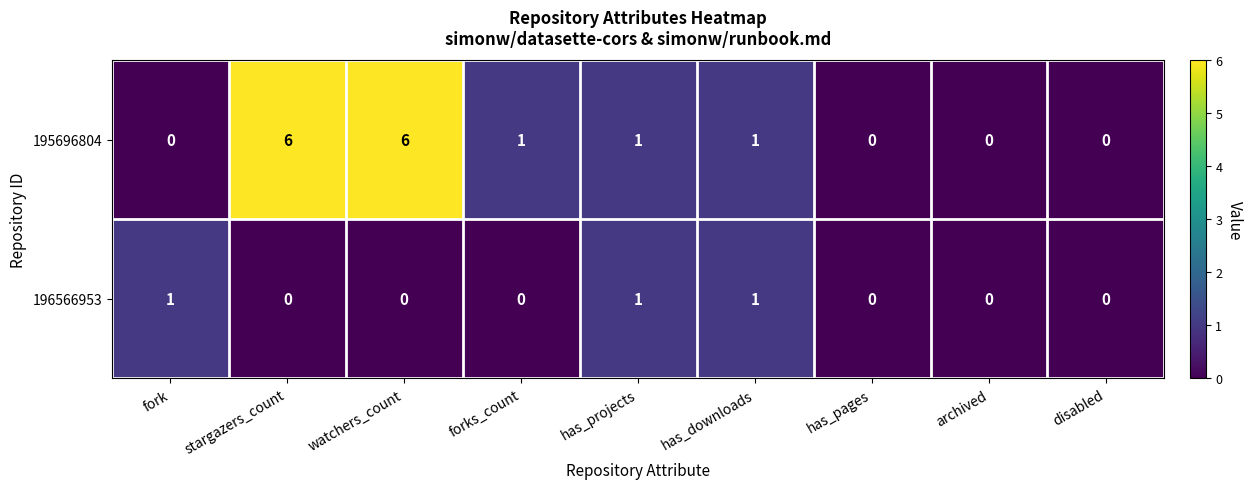

Reading left to right, what are all the values shown in this chart?

195696804: 0	6	6	1	1	1	0	0	0
196566953: 1	0	0	0	1	1	0	0	0